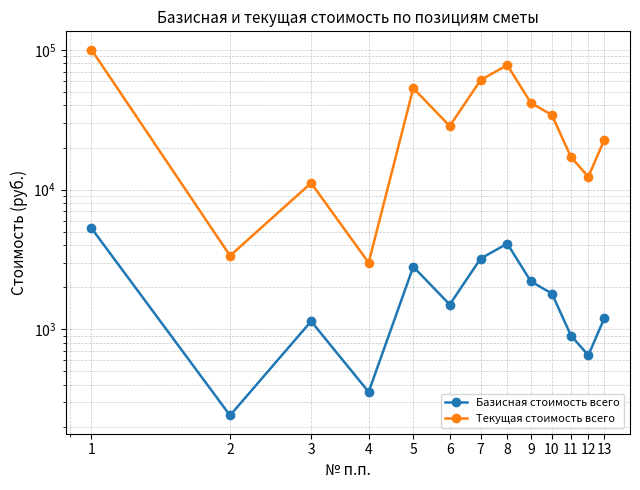

What is the value of the Текущая стоимость всего point at the 10th from the left?

34200